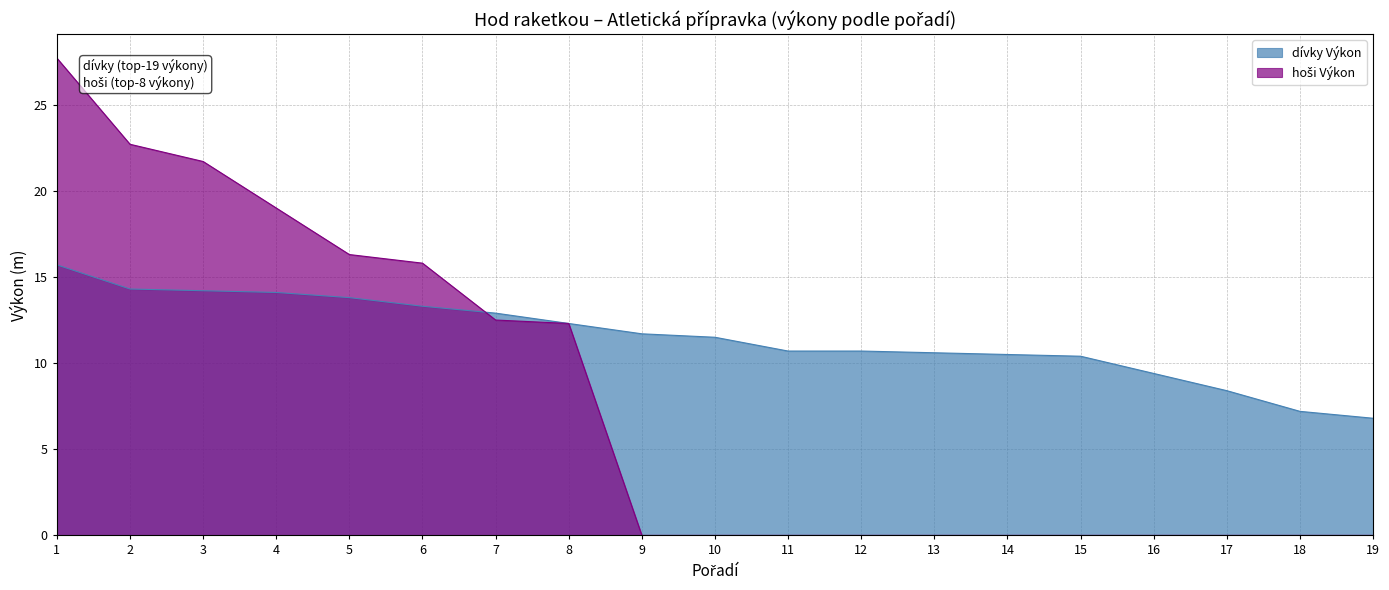

Reading left to right, extract all data points from this chart.

dívky Výkon: 15.7	14.3	14.2	14.1	13.8	13.3	12.9	12.3	11.7	11.5	10.7	10.7	10.6	10.5	10.4	9.4	8.4	7.2	6.8
hoši Výkon: 27.7	22.7	21.7	19.0	16.3	15.8	12.5	12.3	0.0	0.0	0.0	0.0	0.0	0.0	0.0	0.0	0.0	0.0	0.0